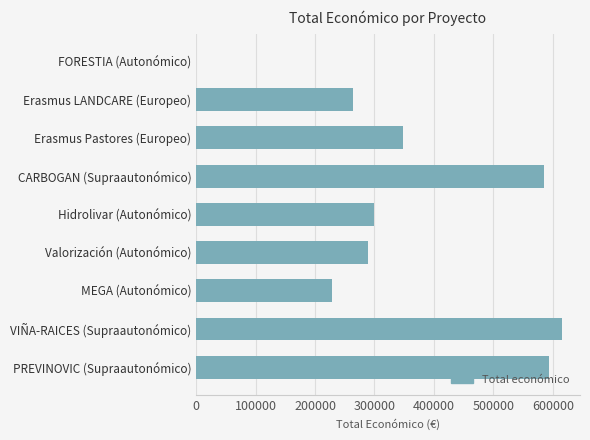

Are the bars horizontal?

Yes